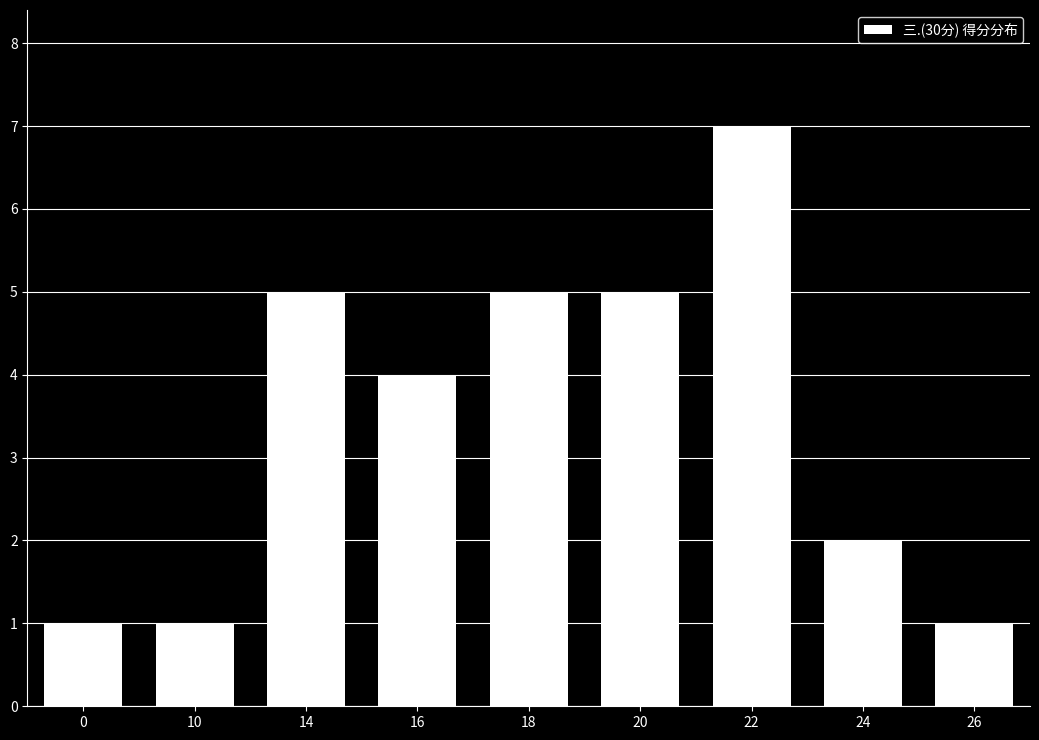

Reading right to left, extract all data points from this chart.

1	2	7	5	5	4	5	1	1